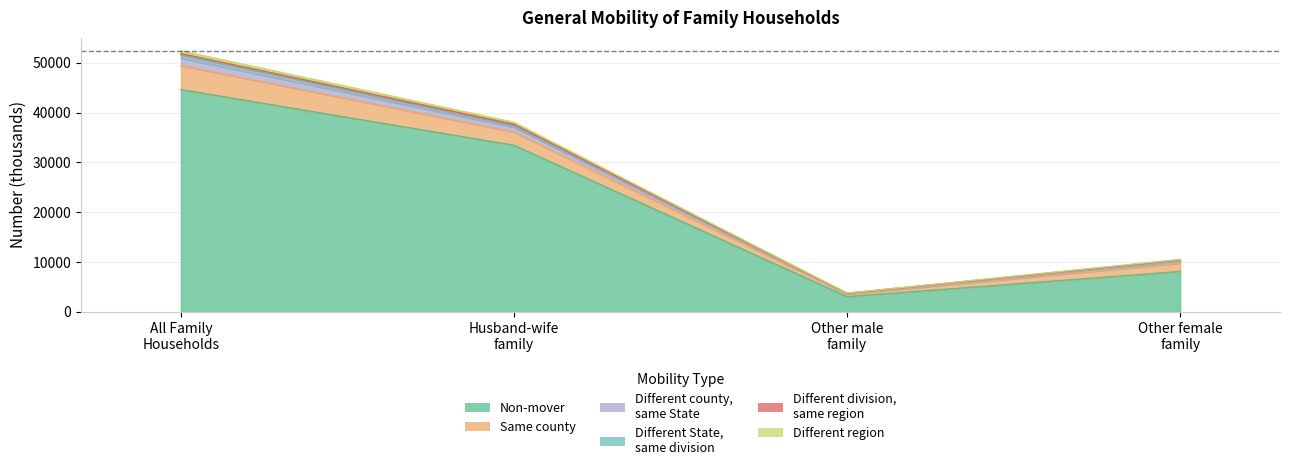

The value of Different State,
same division at All Family
Households is 83444. True or false?

False